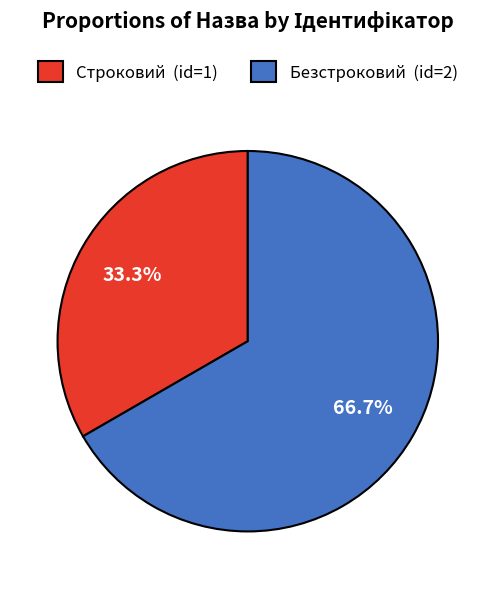

Is it true that Строковий is 33% of the pie?

True